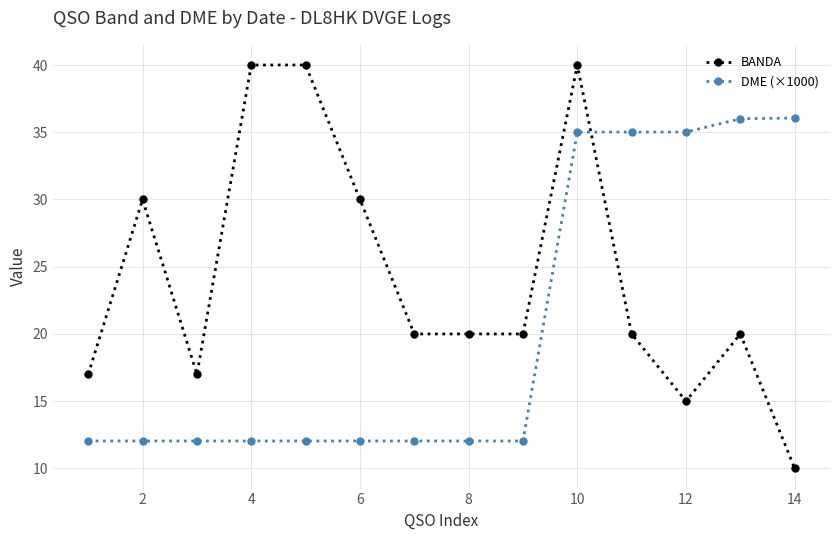

True or false: BANDA has more than 1 interior local peaks.

True